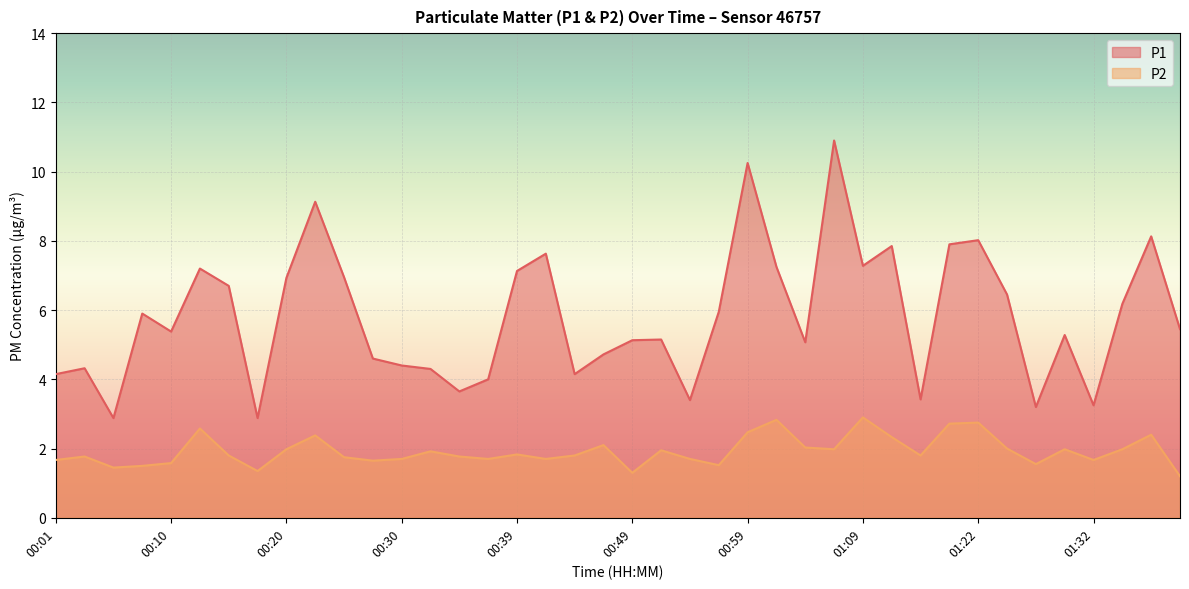

Does the chart display data point markers on the line(s)?

No